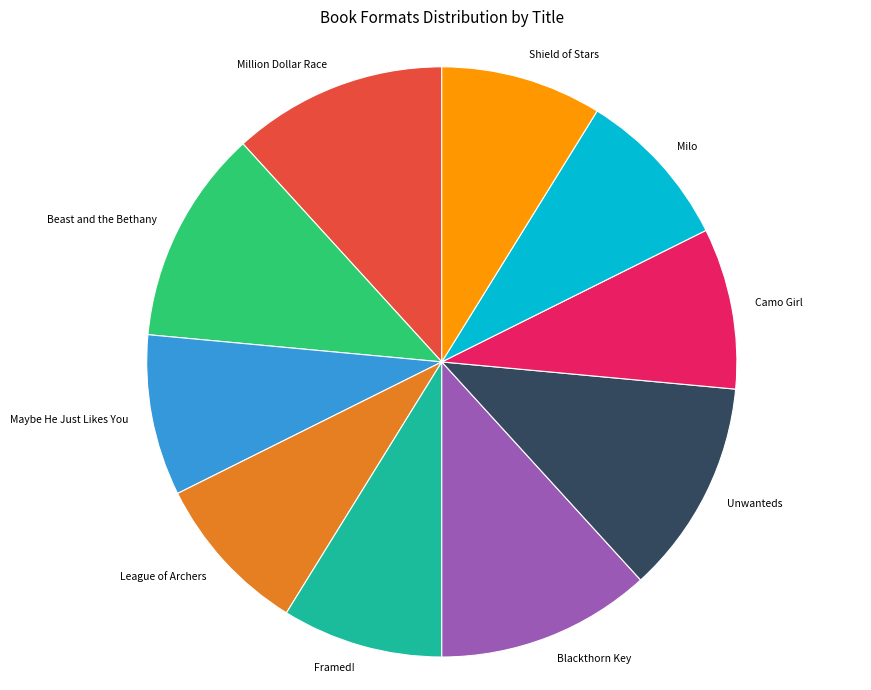

Which has a higher value, Beast and the Bethany or League of Archers?

Beast and the Bethany